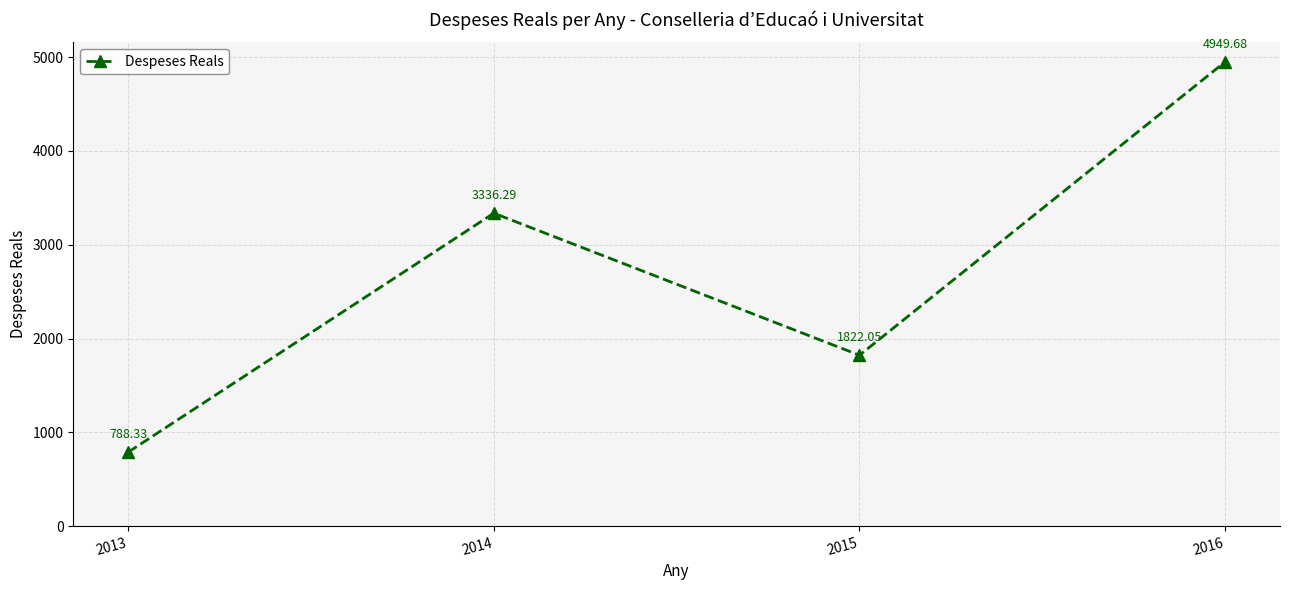

What is the average value?

2724.1